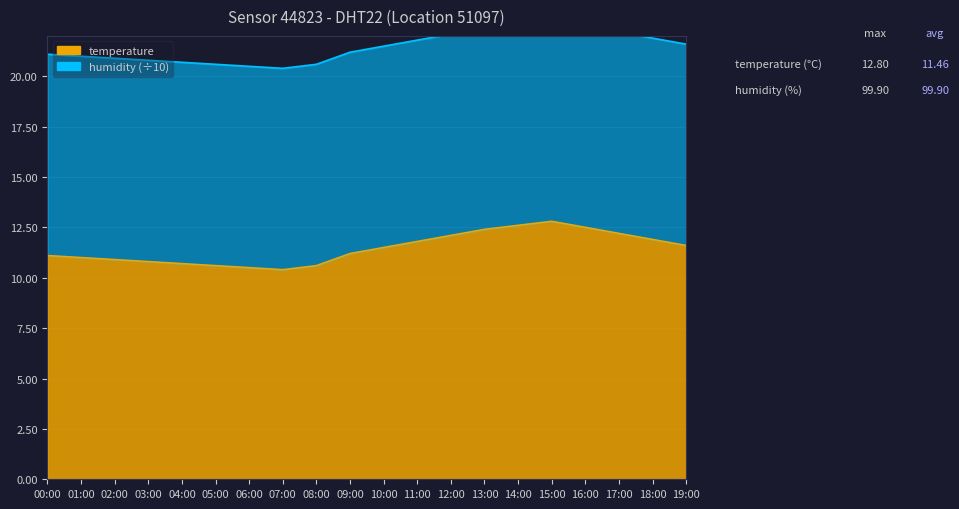

Approximately how many times larger is the value at 07:00 compared to 01:00?

0.9